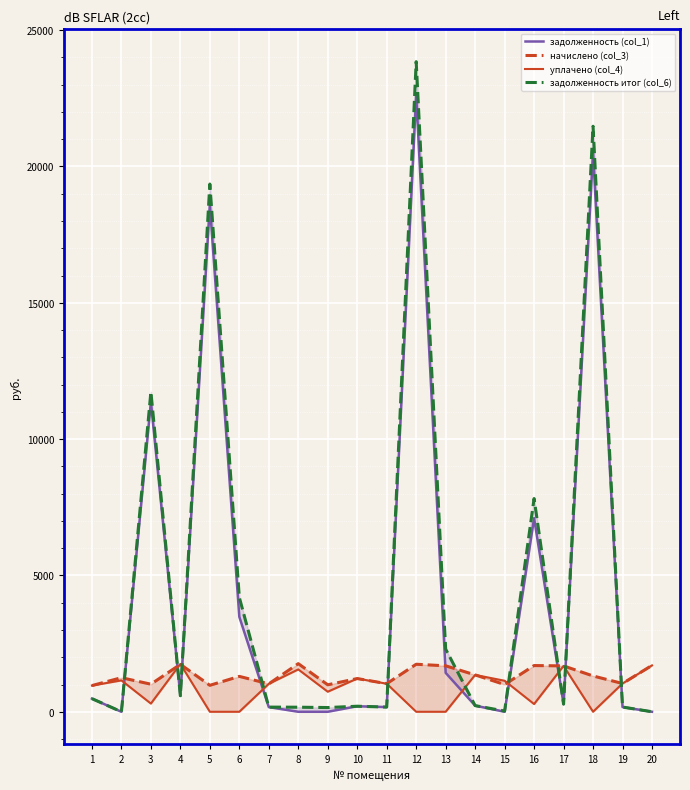

Which series has the largest range (max minus min)?

задолженность итог (col_6)